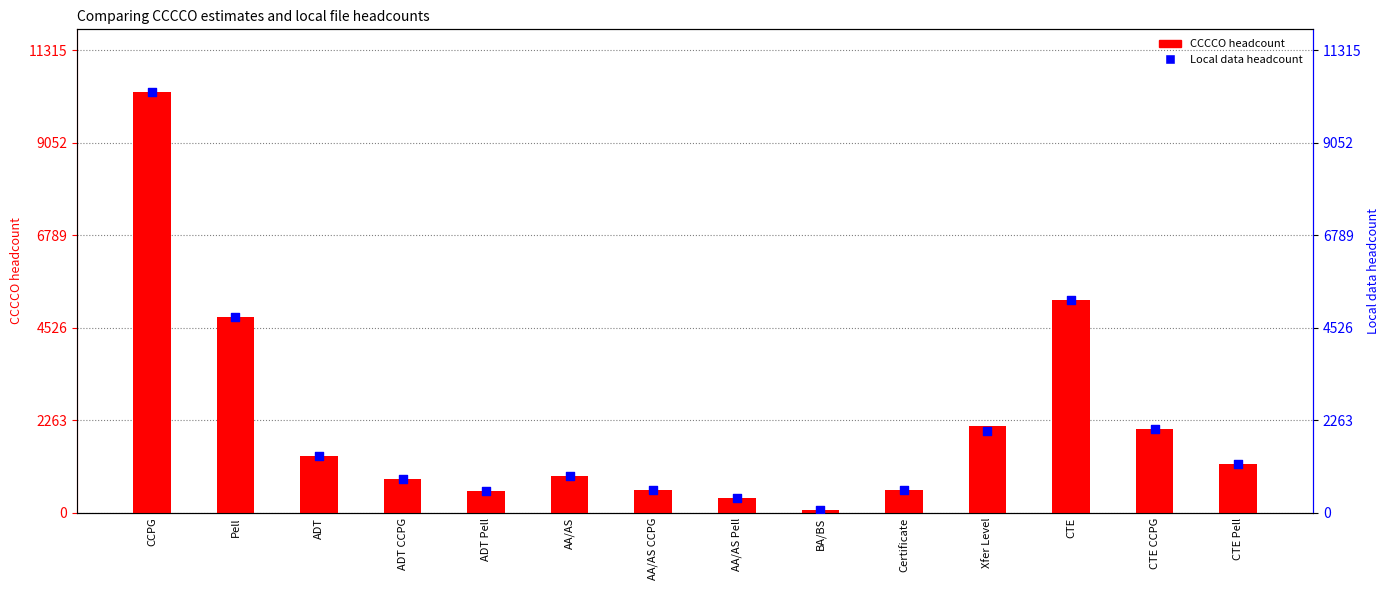

At how many categories does at least one series exceed 7460?

1